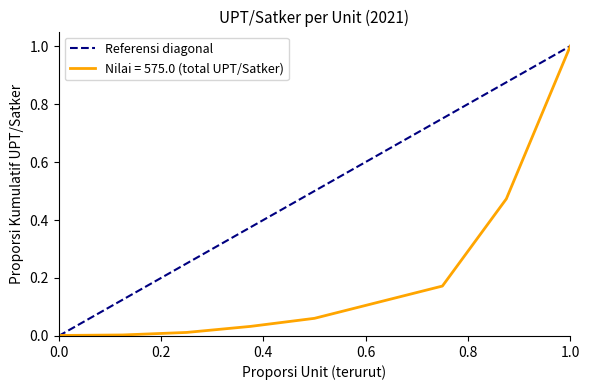

Is it true that the value at 0.0 is 0?

True